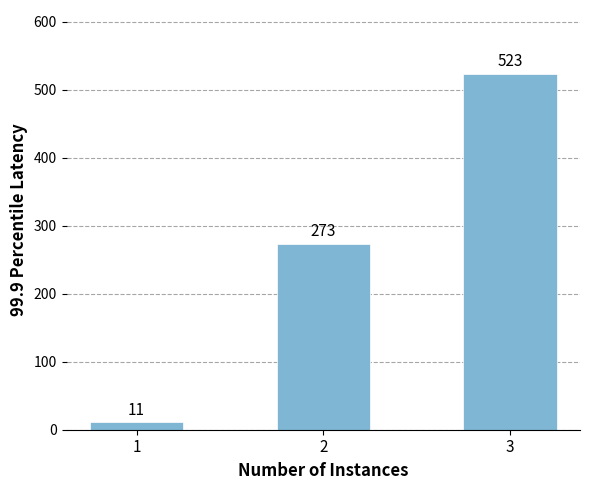

At which category does the chart reach its peak across all series?

3